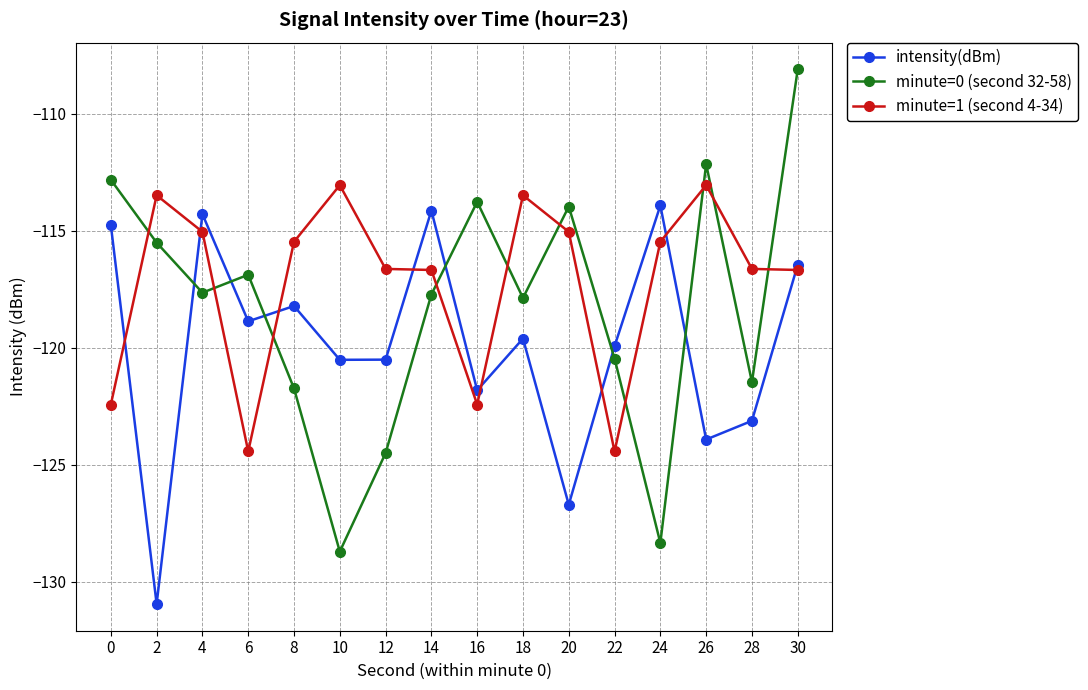

The value of minute=1 (second 4-34) at 12 is -166.1. True or false?

False